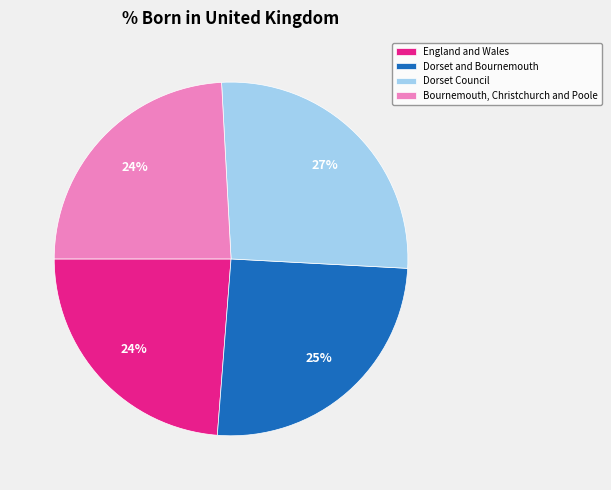

Is there any slice that represents more than half of the pie?

No